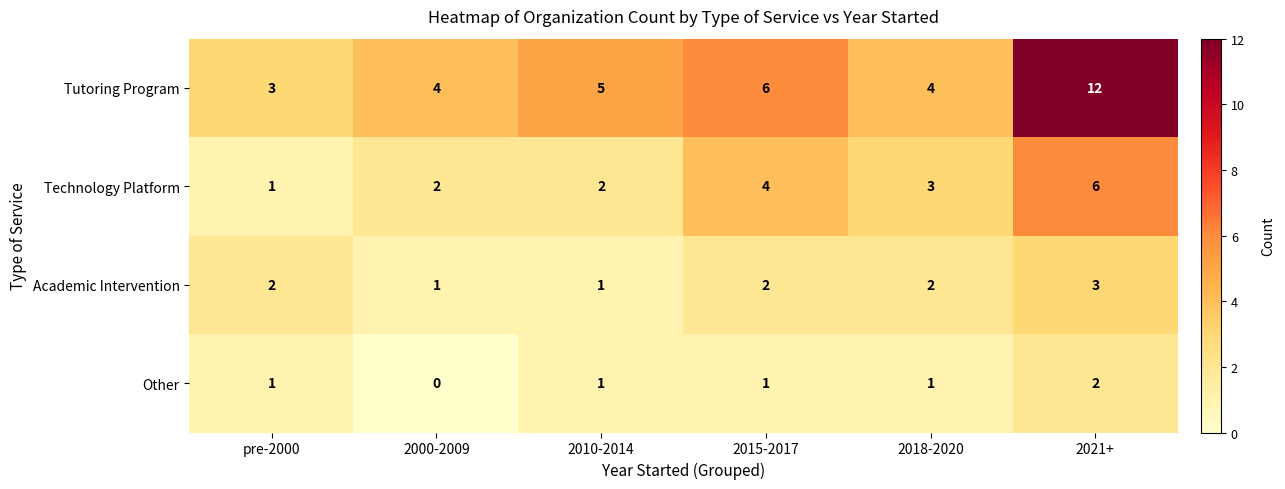

Which series has the largest range (max minus min)?

Tutoring Program